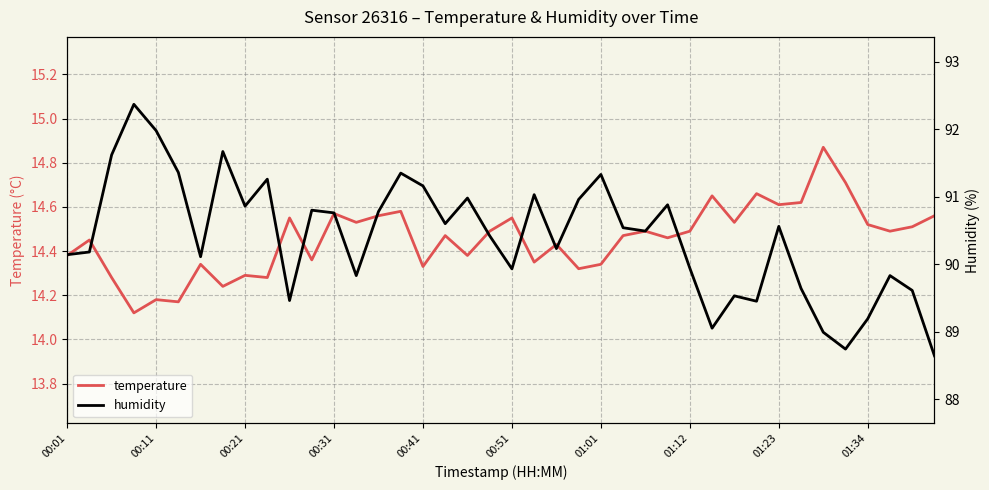

Which series changed the most between 10 and 28?

humidity